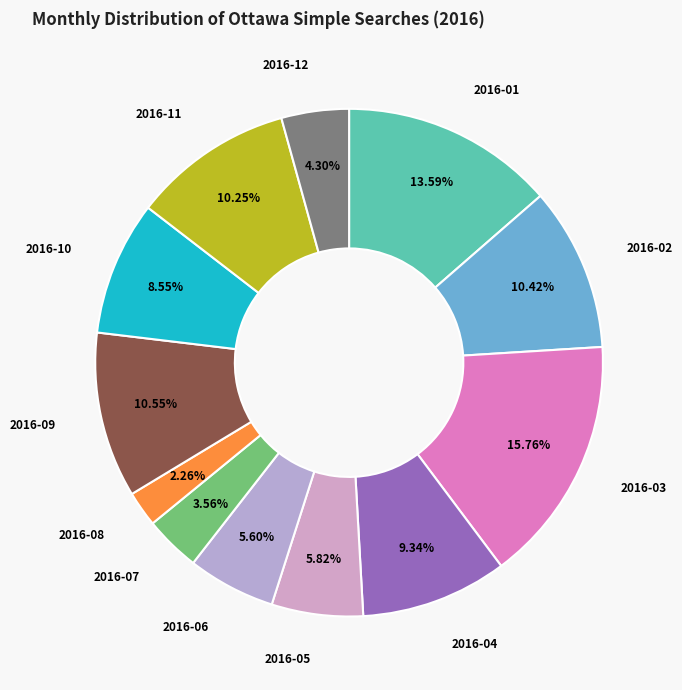

Which slice is the largest?

2016-03